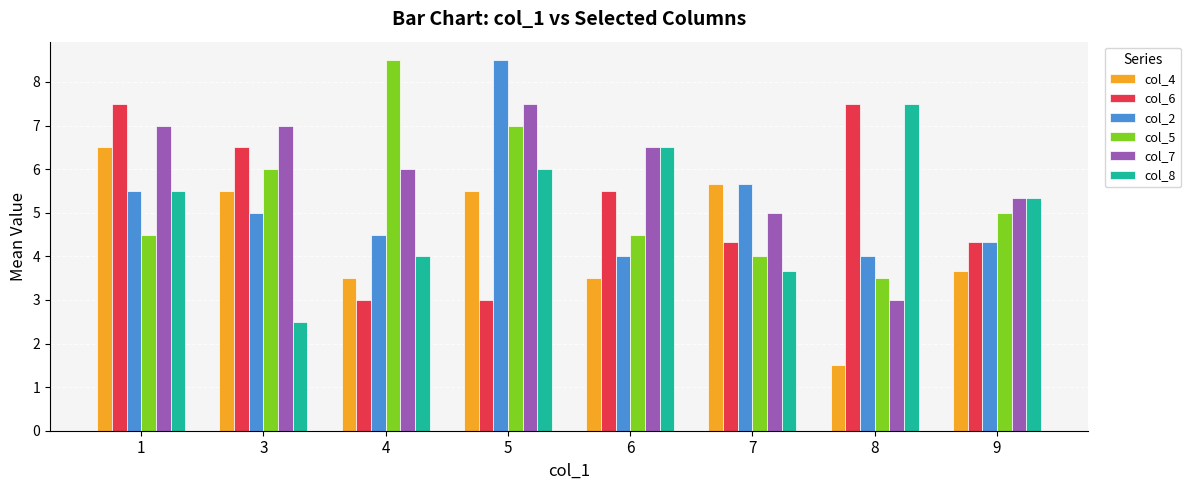

What is the difference between the highest and lowest values at 3?

4.5